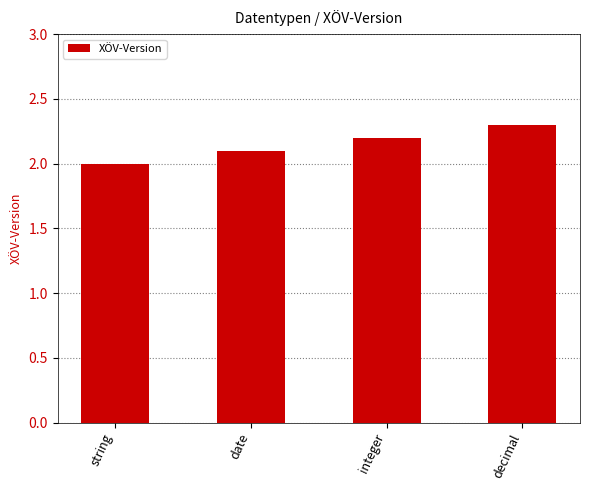

What is the ratio of the value at date to the value at integer?

1.0